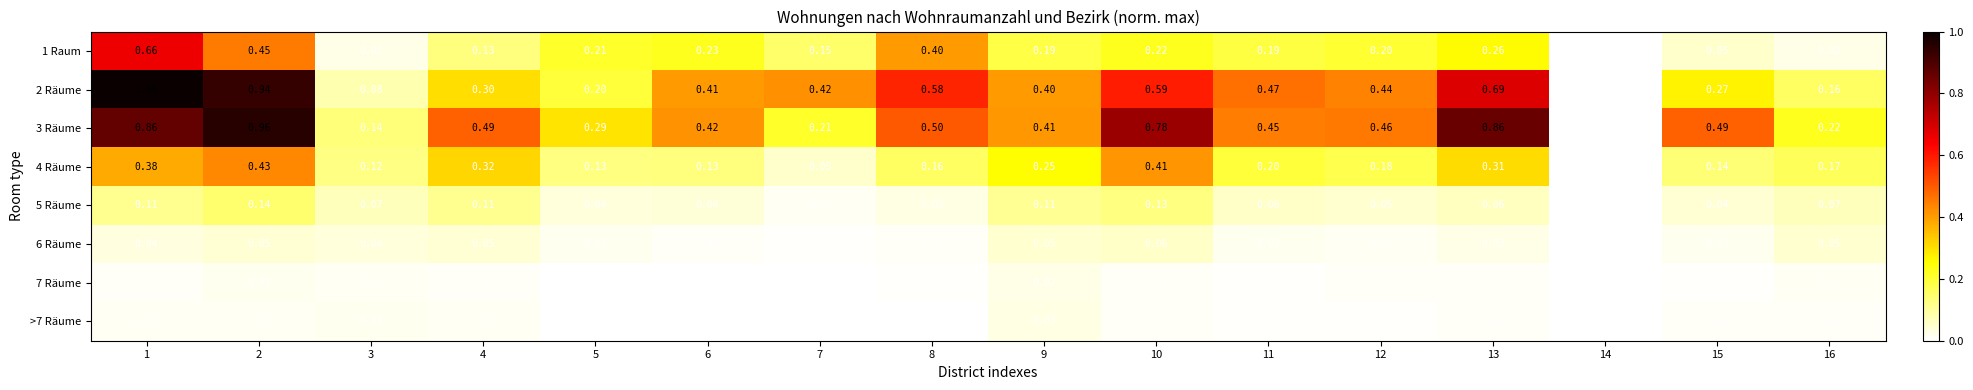

Is the value of 5 Räume at 16 greater than the value of 7 Räume at 9?

Yes